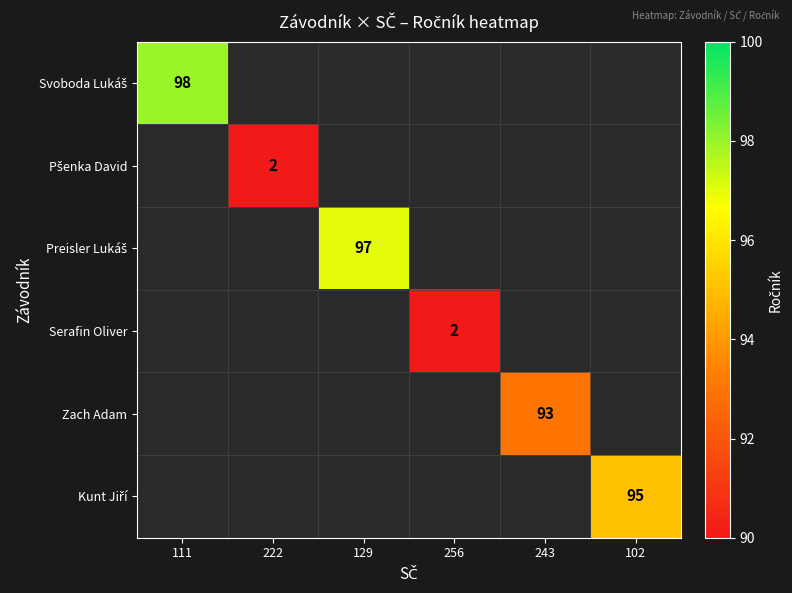

The Serafin Oliver series shows 2 at 256. True or false?

True